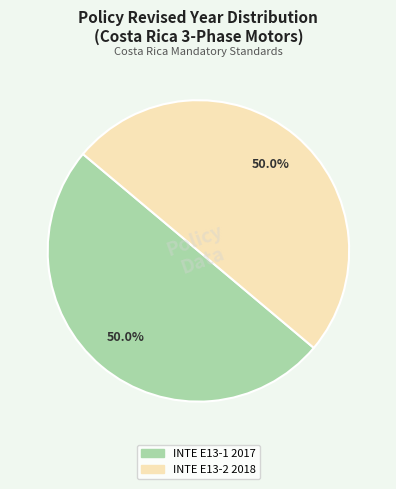

What portion of the pie excludes INTE E13-1 2017?

50.0%